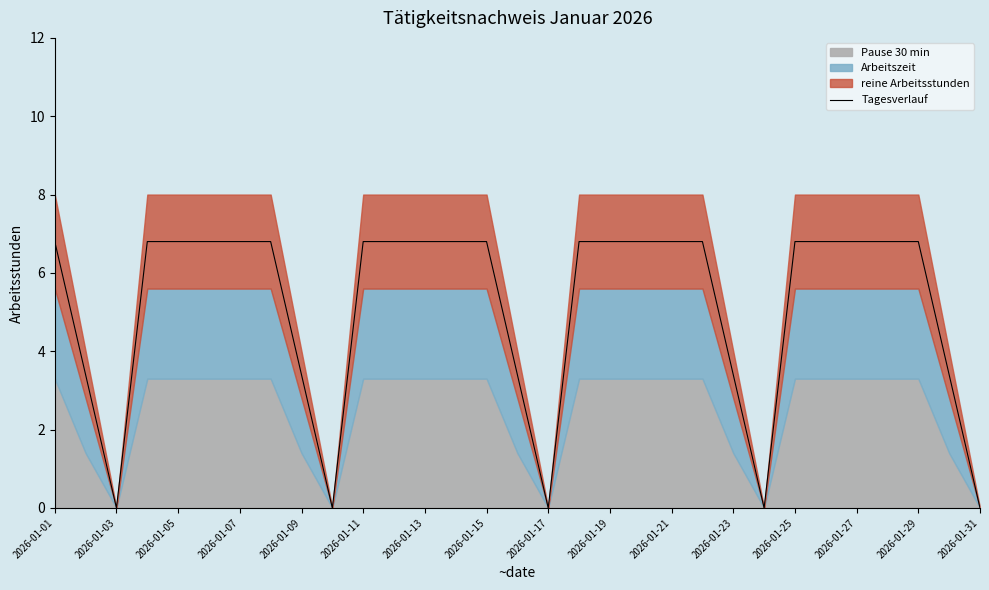

How many data points are less than 6?

10